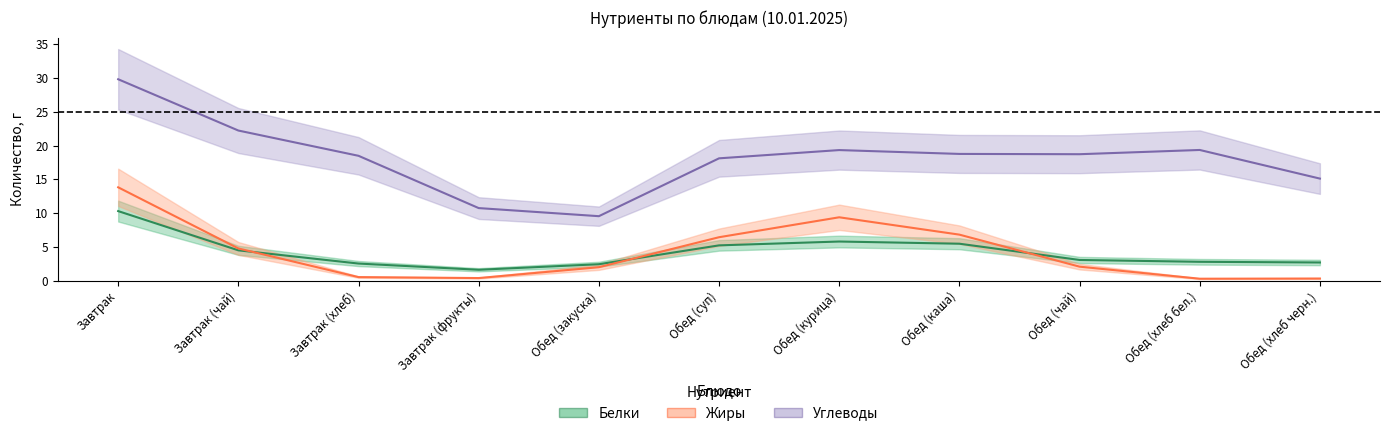

True or false: Белки and Углеводы cross at least once.

False